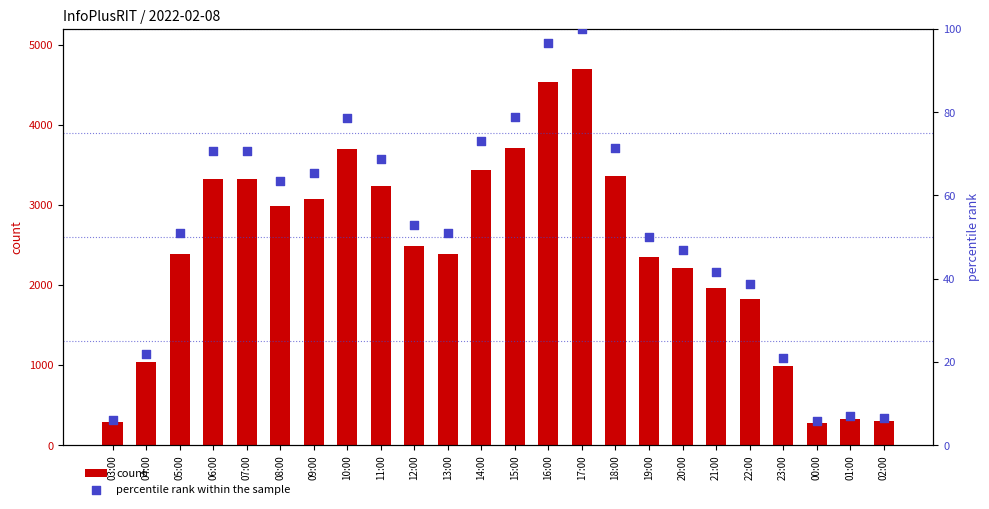

Which series has the largest Y range (max minus min)?

count